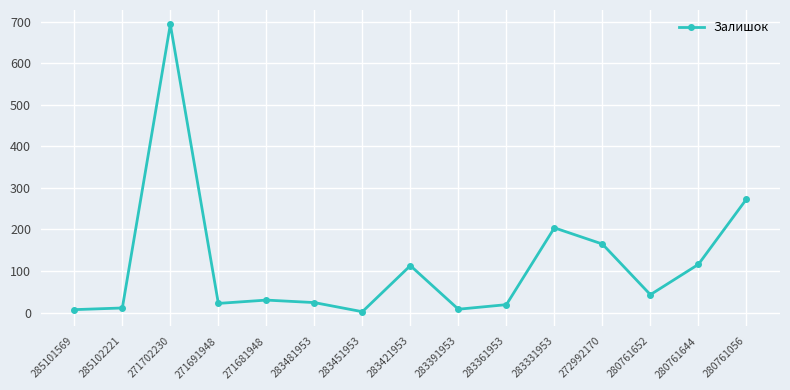

Count the number of categories in the chart.

15